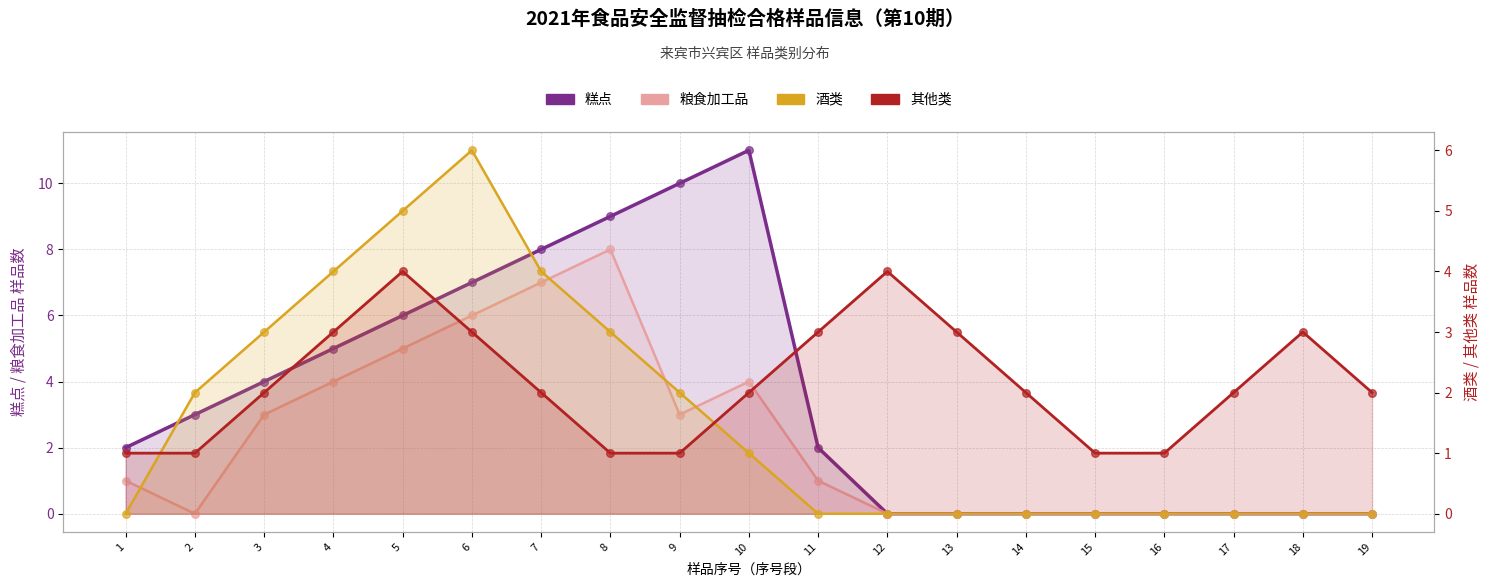

At which category is the sum across all series the highest?

6